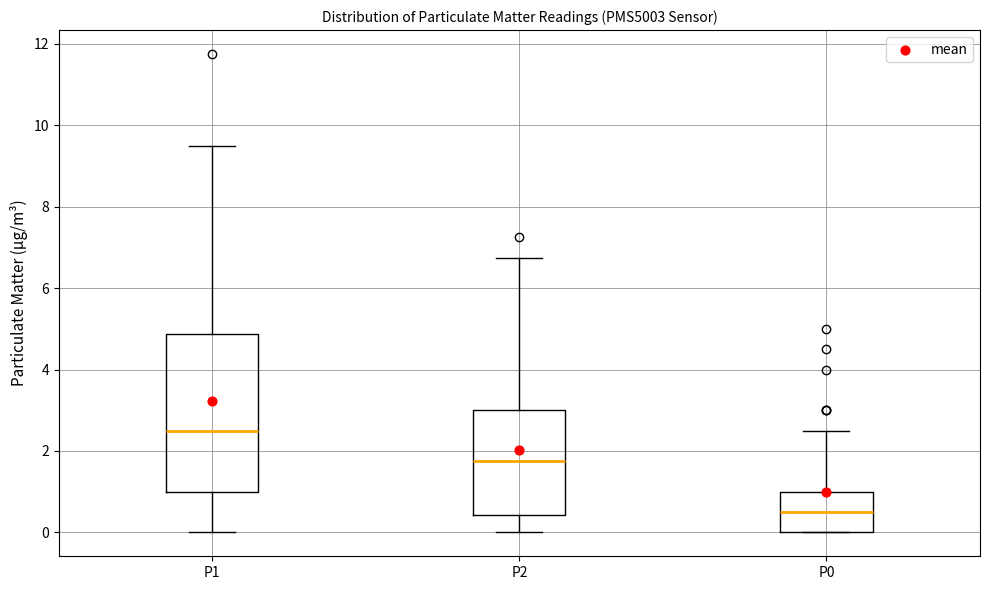

Reading left to right, transcribe this box plot: for each box, give where its median line is, the range the box spans, and where its two whiskers end, as read against the y-axis. The values are not printed on the chart, so give them approximately, as read against the axis.

P1: median 2.6, box 1.0 to 4.8, whiskers 0.0 to 9.6
P2: median 1.8, box 0.4 to 3.0, whiskers 0.0 to 6.8
P0: median 0.6, box 0.0 to 1.0, whiskers 0.0 to 2.6